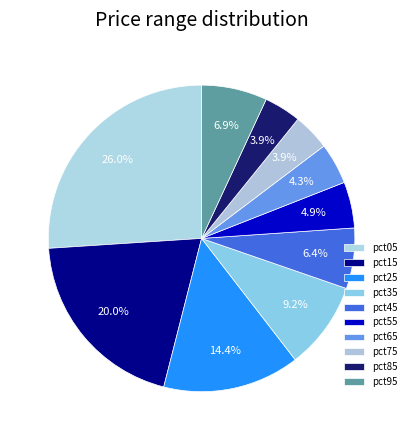

Count the number of slices in the pie.

10